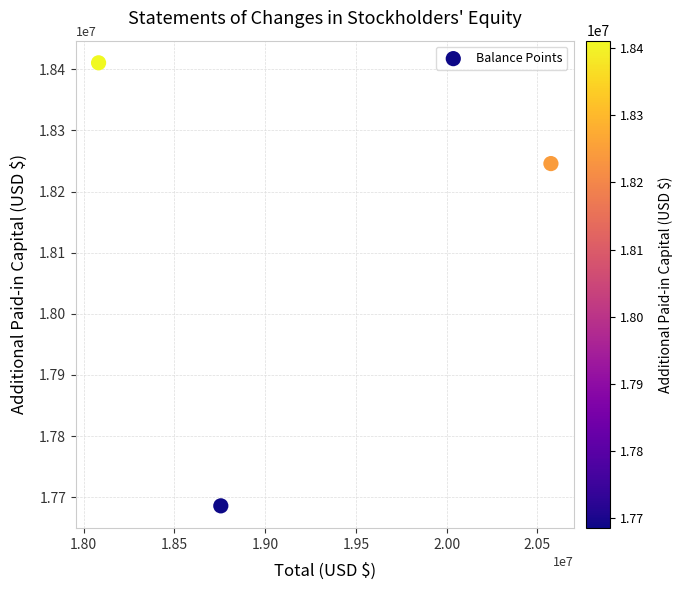

What is the average X value?

19137617